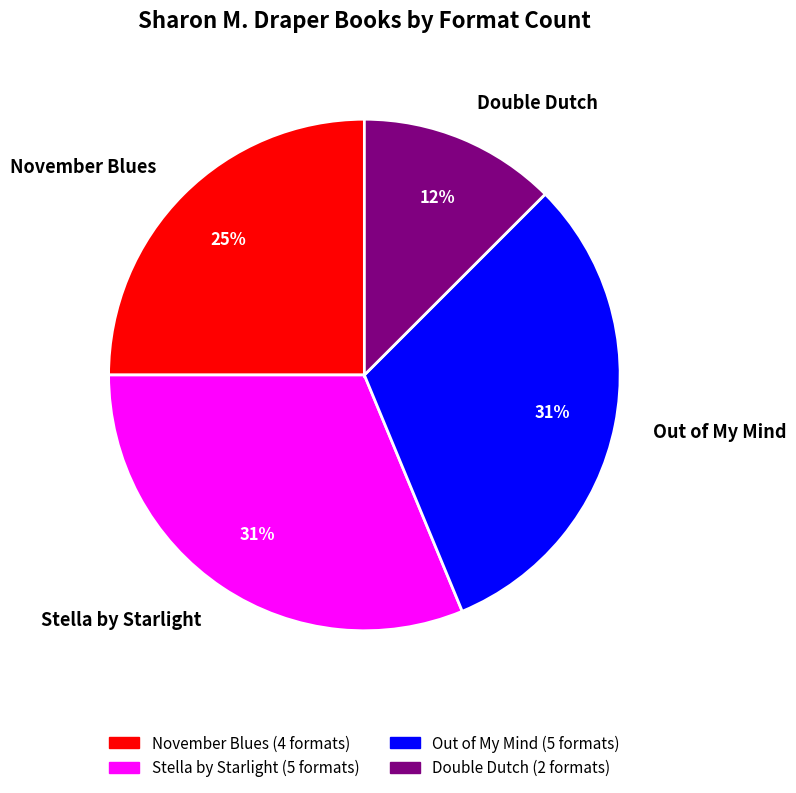

Combined, do Double Dutch and Out of My Mind account for over 50%?

No